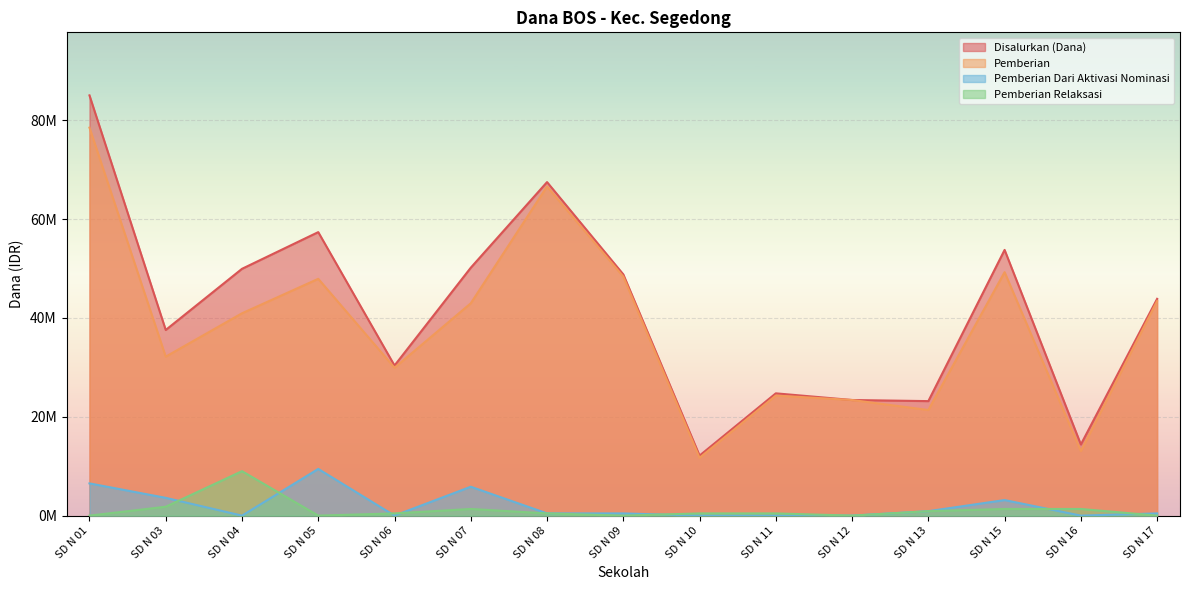

What is the approximate value of Pemberian Relaksasi at SD N 11?

450000